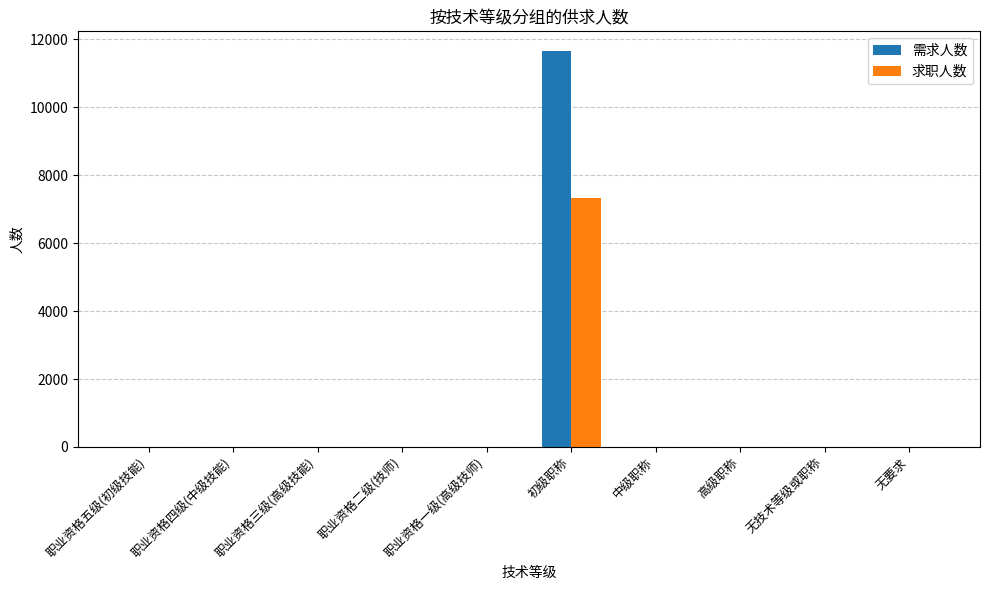

True or false: 求职人数 has a value of 0 at 职业资格四级(中级技能).

True